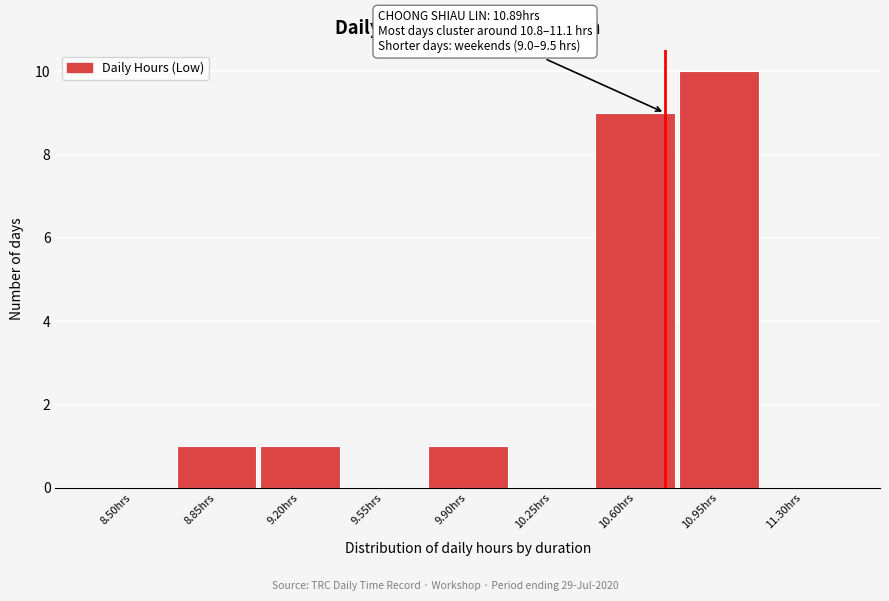

Reading left to right, transcribe all the data shown in this chart.

8.50hrs=0	8.85hrs=1	9.20hrs=1	9.55hrs=0	9.90hrs=1	10.25hrs=0	10.60hrs=9	10.95hrs=10	11.30hrs=0